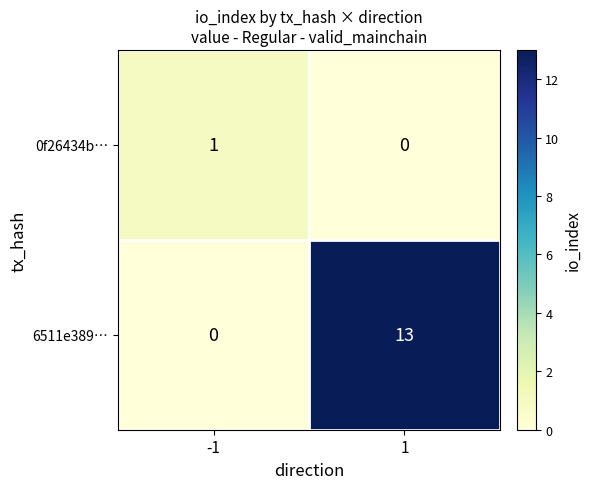

Which series has the widest spread of values?

6511e389…